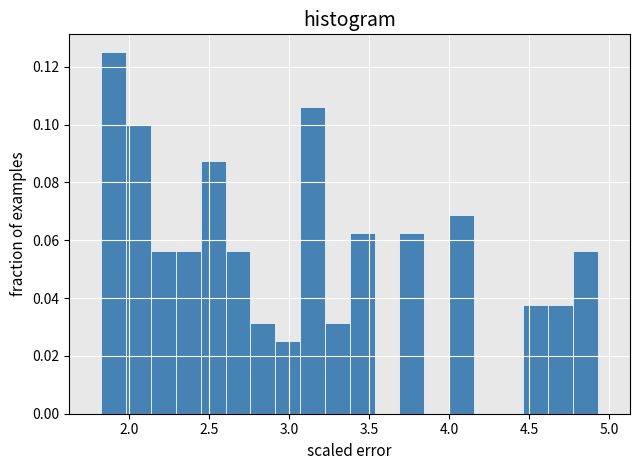

Around what value on the x-axis is the tallest bar? Give the approximate position of its centre, as read against the axis.

1.90